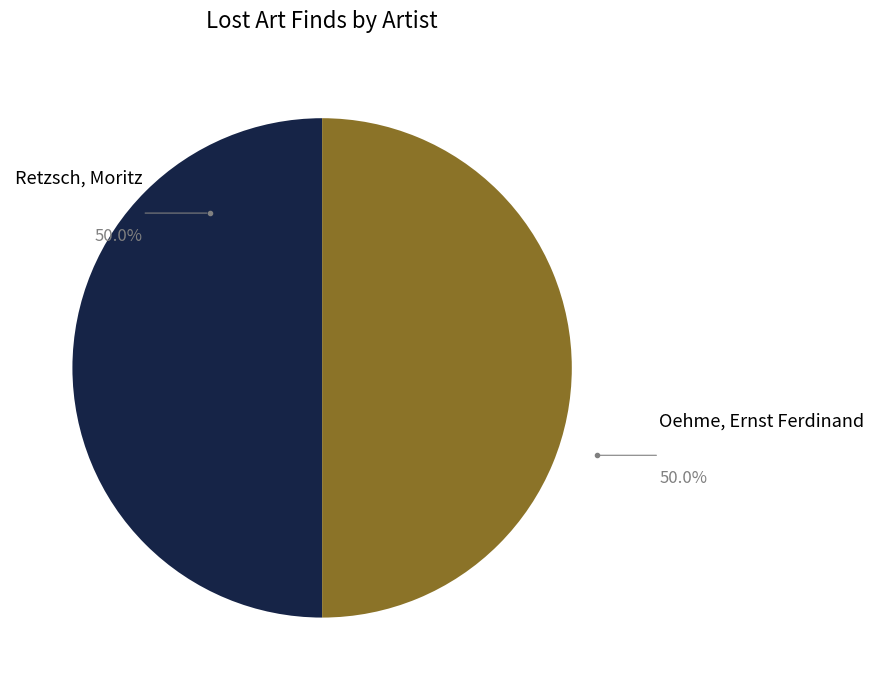

To the nearest percent, what portion does Retzsch, Moritz represent?

50%